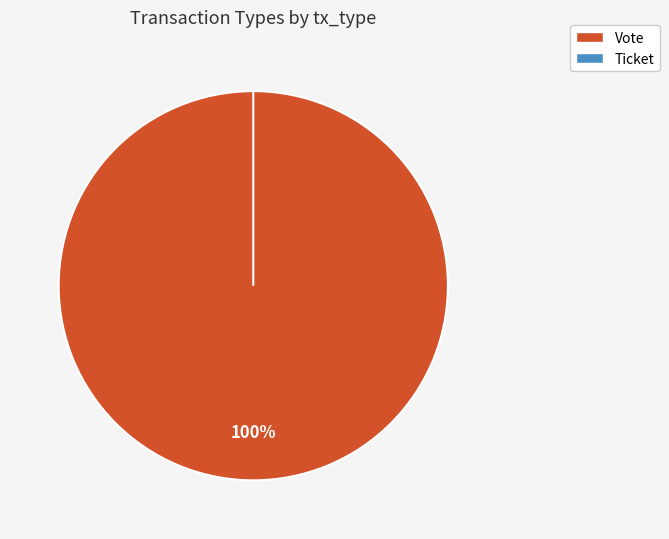

Is it true that Ticket is 14% of the pie?

False